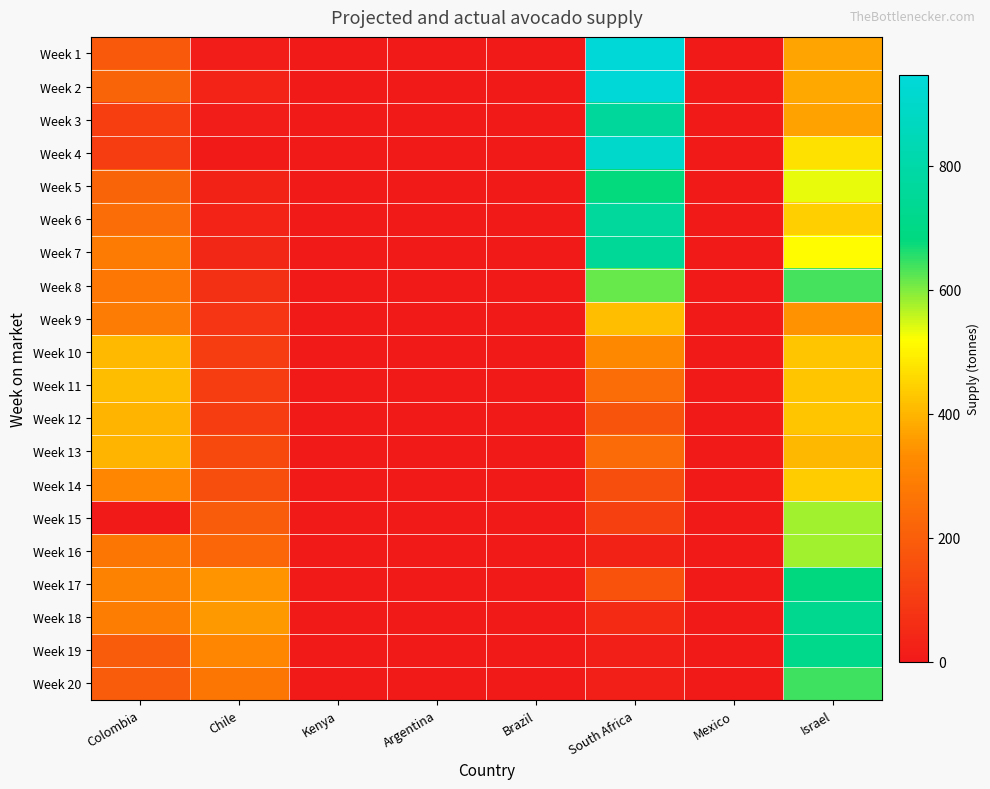

Which has a higher value, Kenya or Mexico?

Kenya